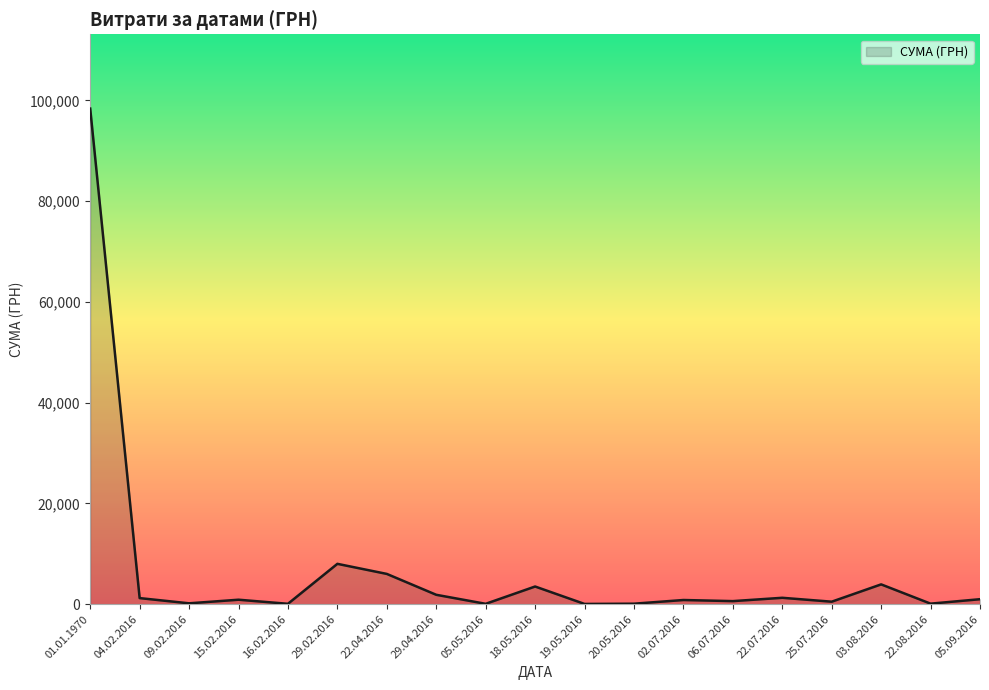

What is the smallest value displayed?

40.8